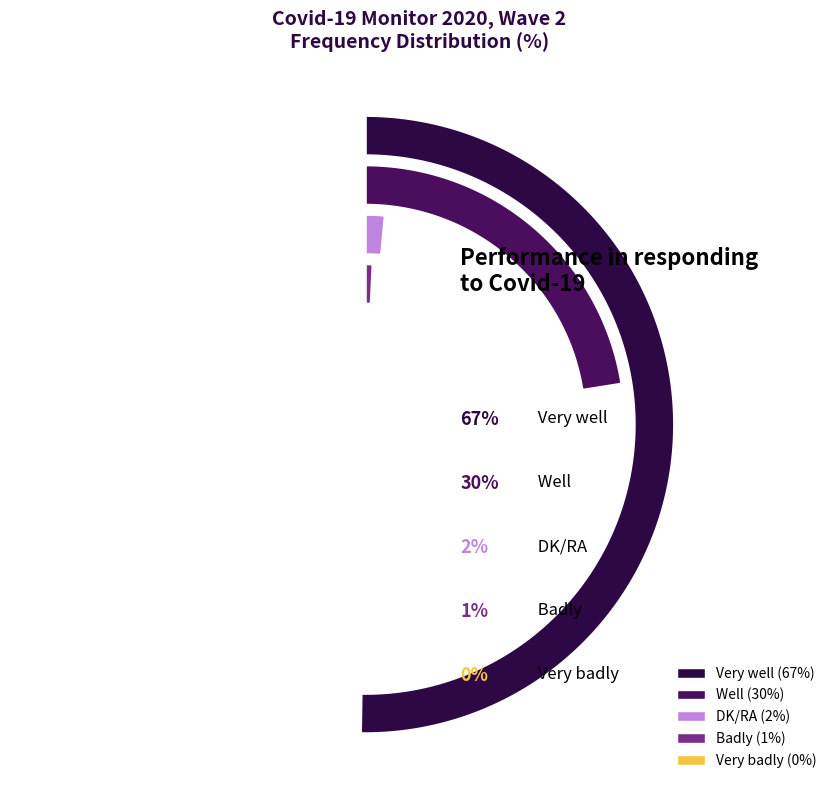

Which slice is the largest?

Very well